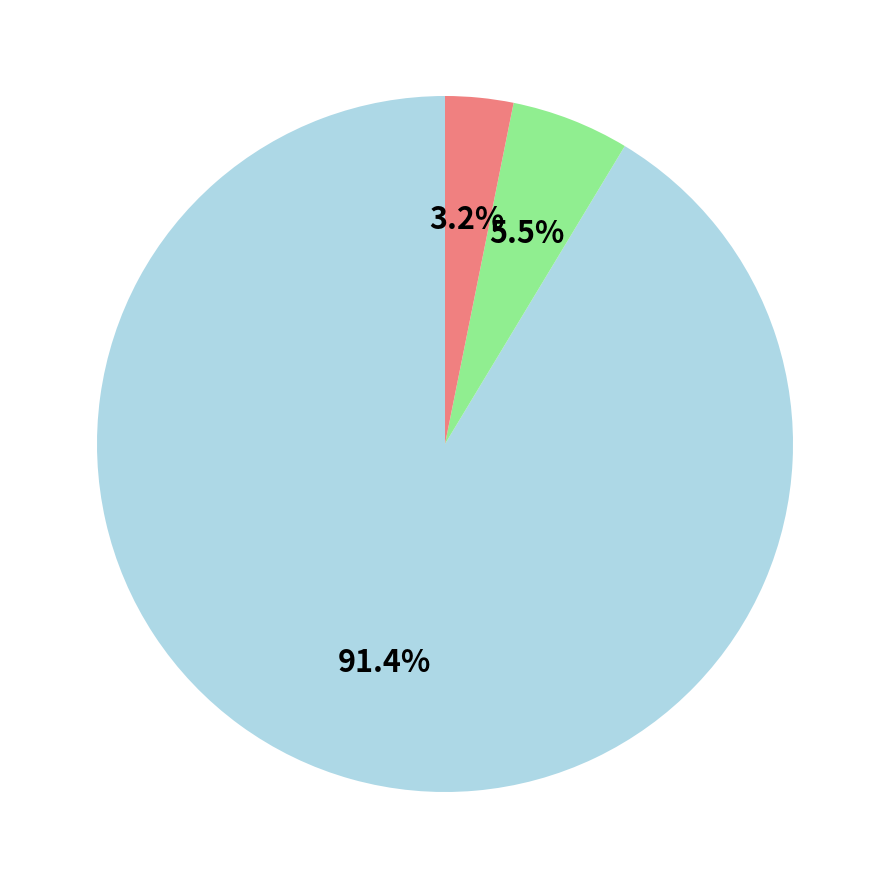

Is there any slice that represents more than half of the pie?

Yes